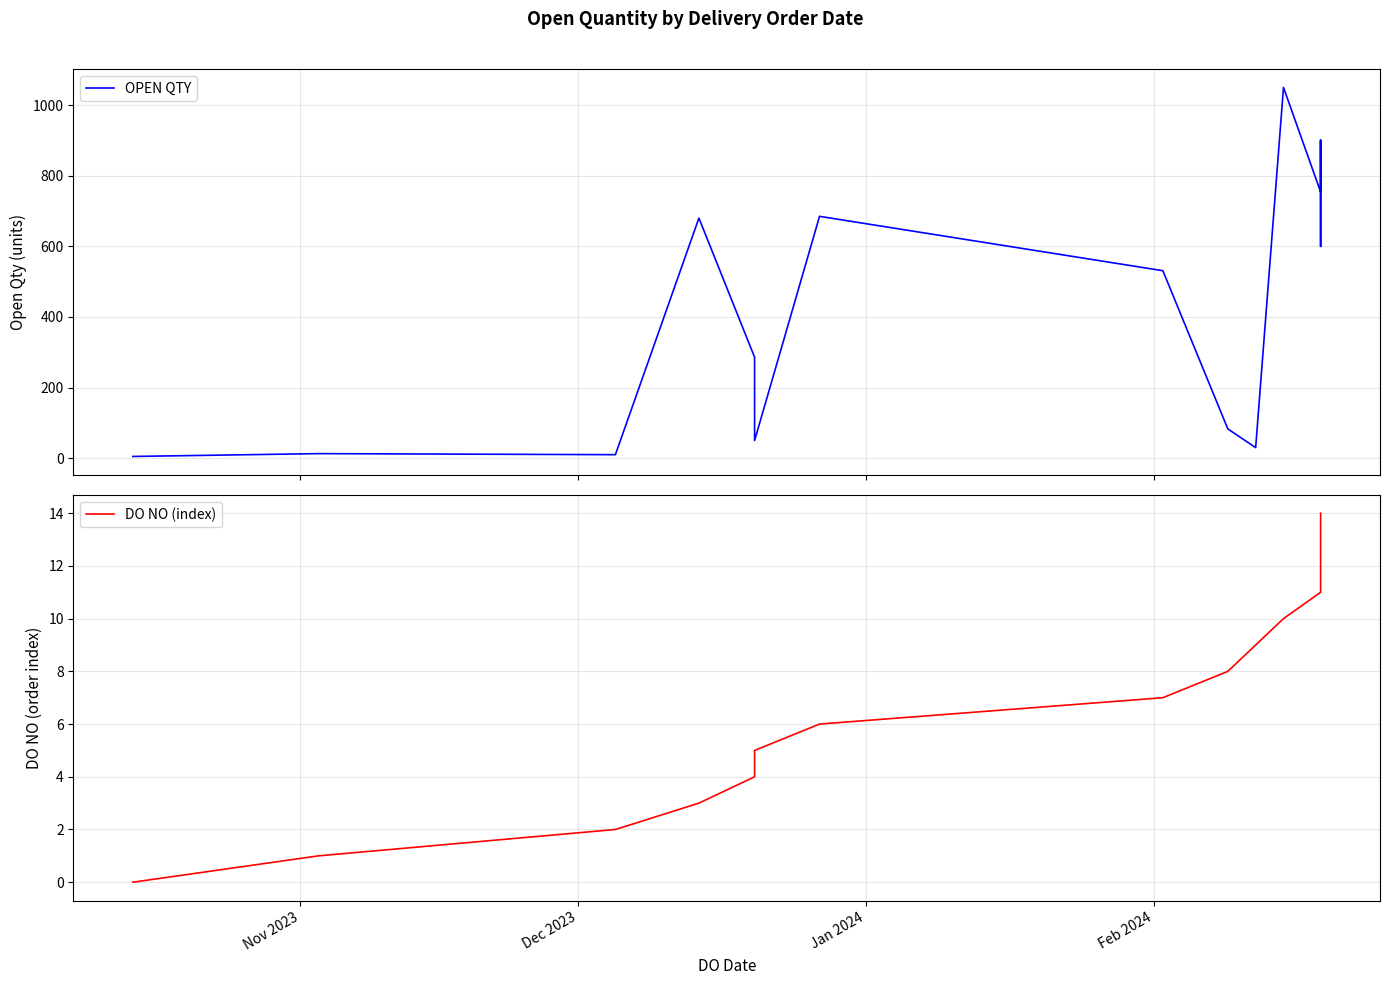

At which label does OPEN QTY reach its minimum?

Nov 2023